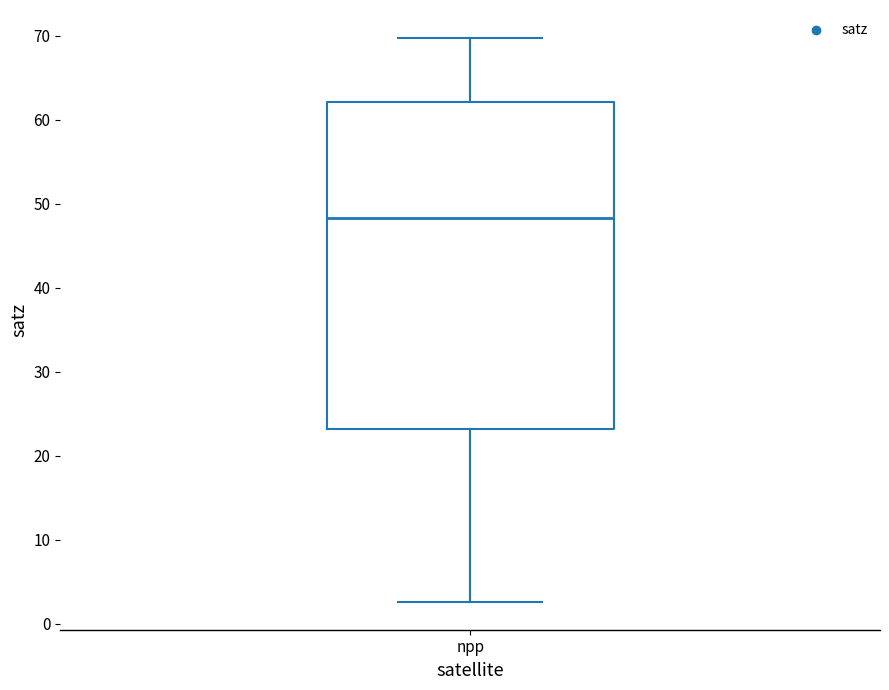

Where does the lower whisker of the box for npp end on the y-axis? The values are not printed on the chart, so give them approximately, as read against the axis.

3